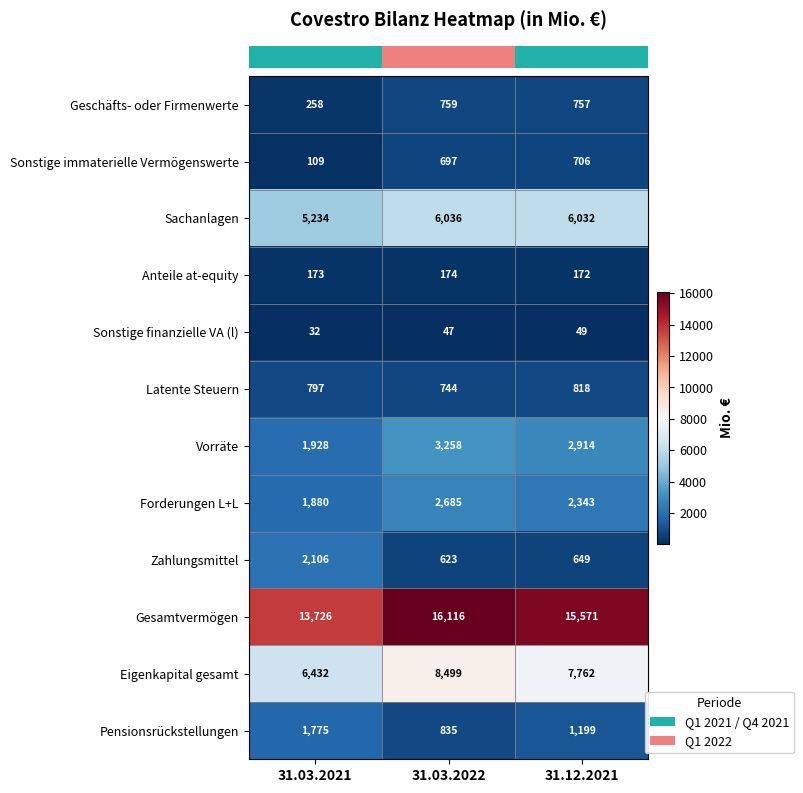

Which series has the widest spread of values?

Gesamtvermögen